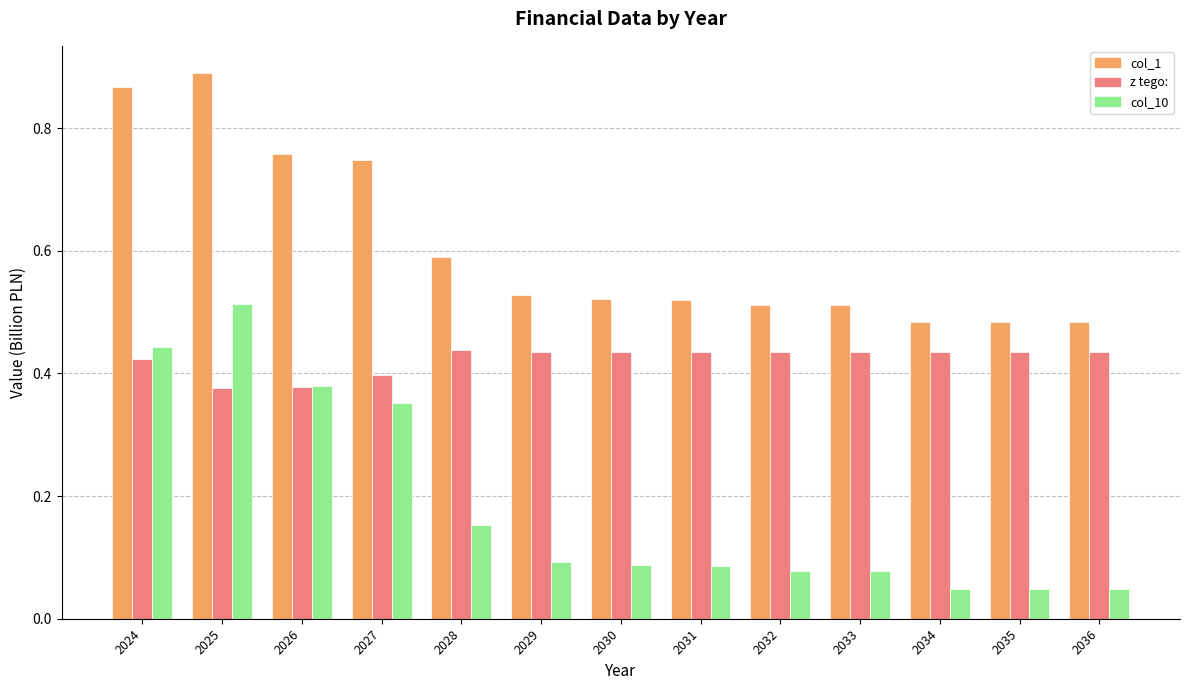

What is the total value across all series at 2027?

1.5